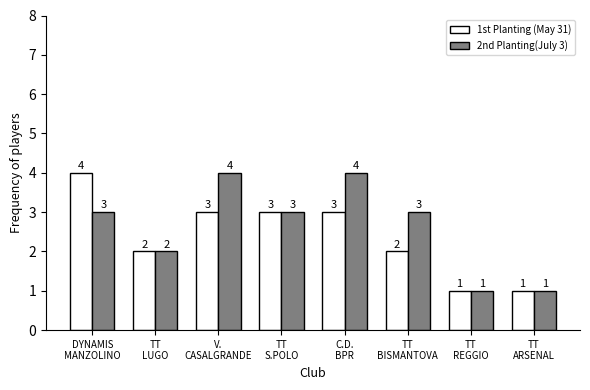

What is the highest value of the 2nd Planting(July 3) series?

4